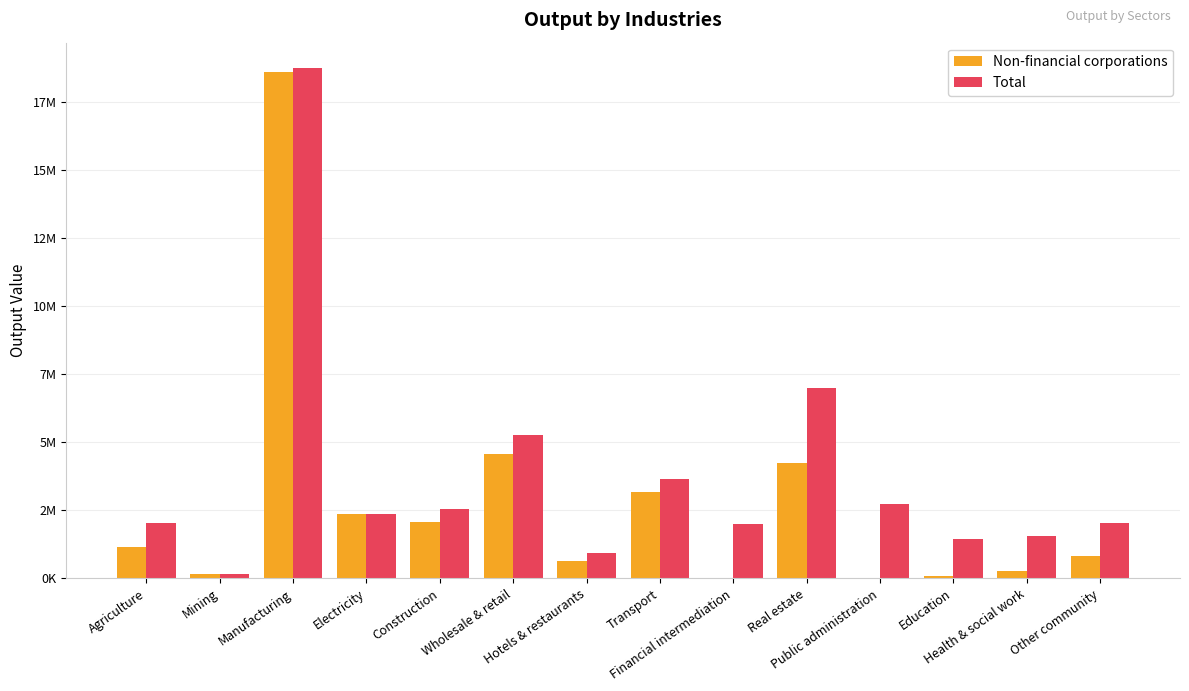

What is the total value across all series at Mining?

314421